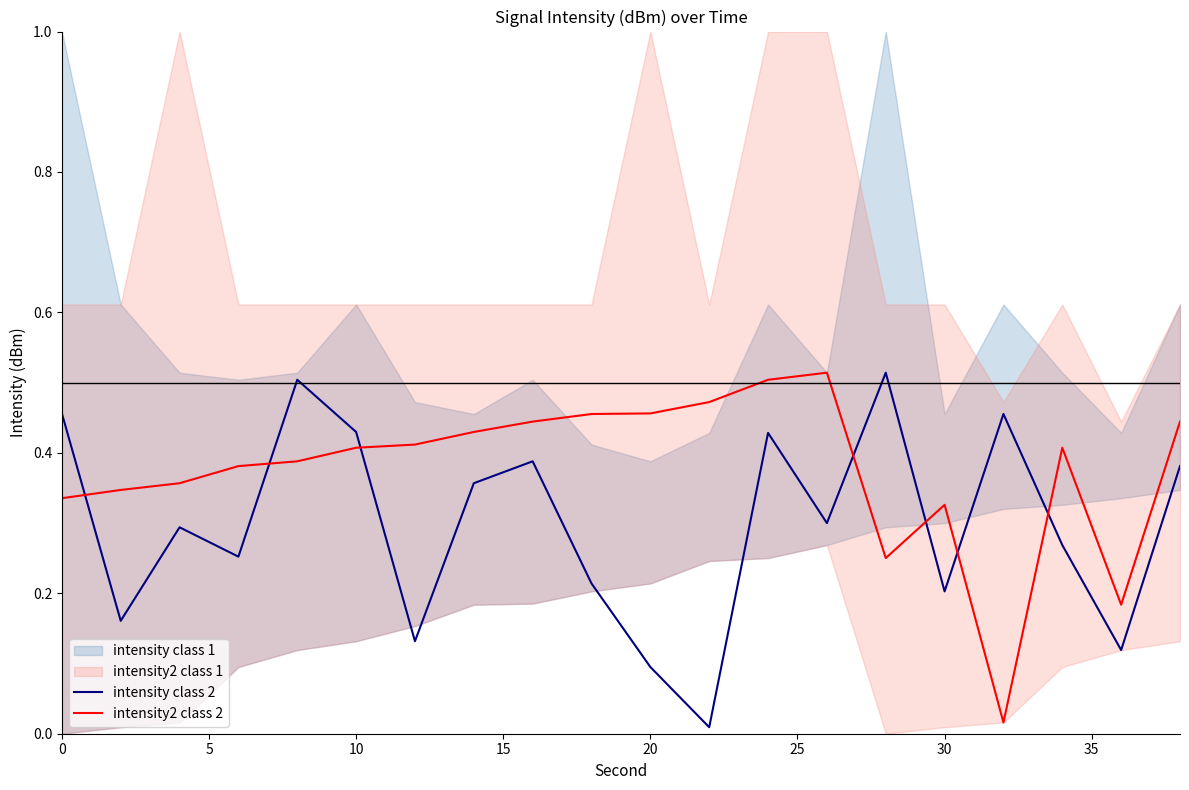

How many intersections are there between intensity class 2 and intensity2 class 2?

7